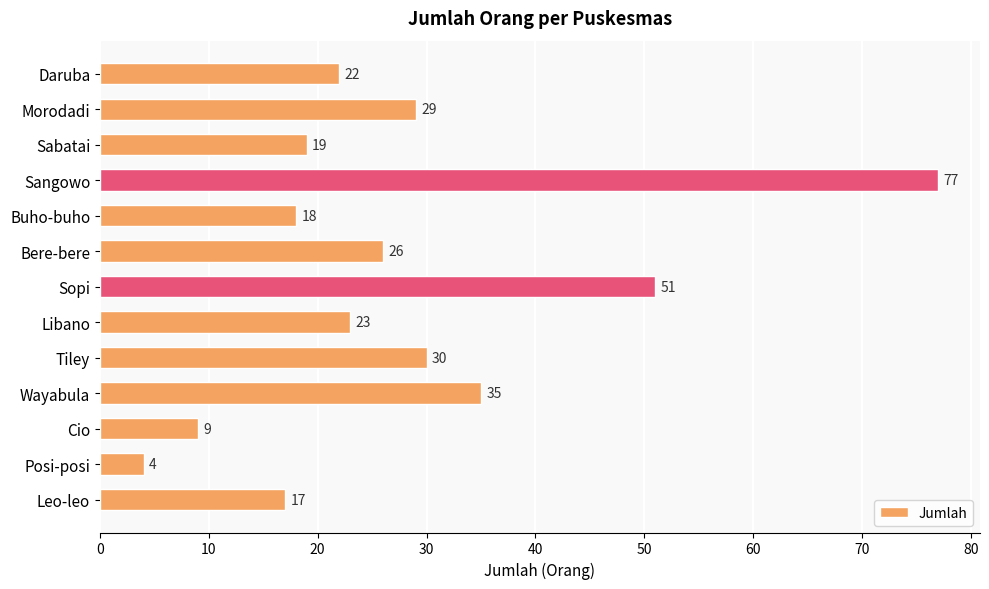

What is the maximum value shown in the chart?

77